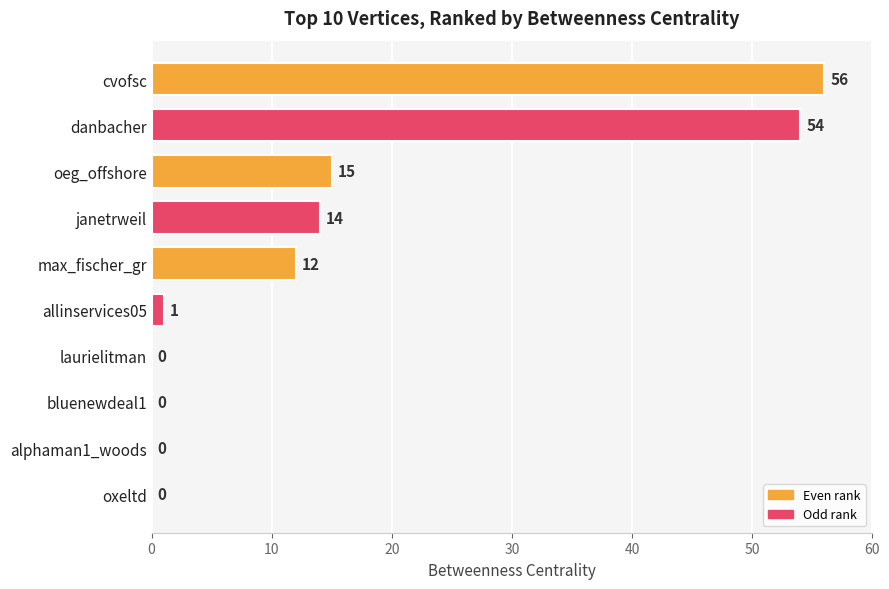

What is the sum of all values?

152